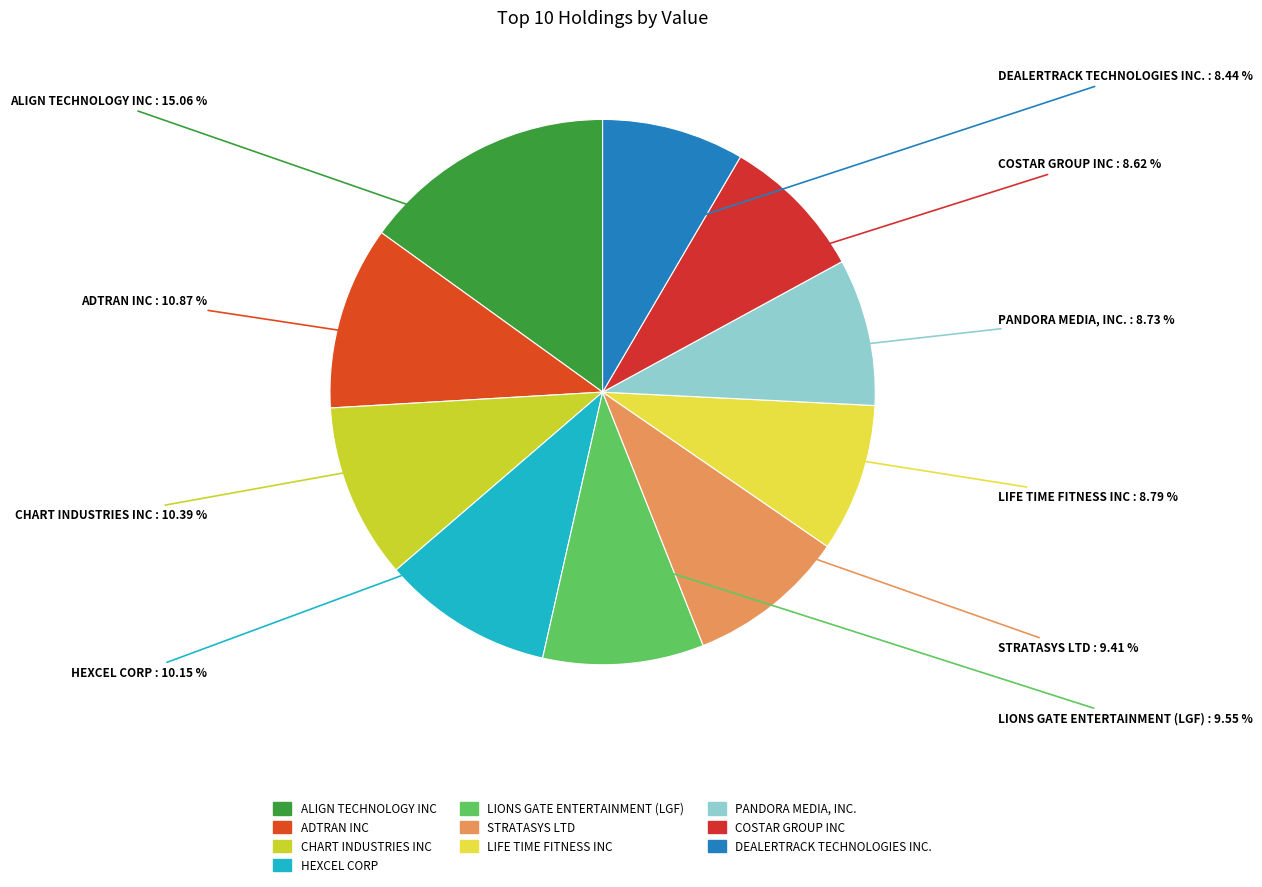

True or false: LIONS GATE ENTERTAINMENT (LGF) accounts for 17% of the total.

False